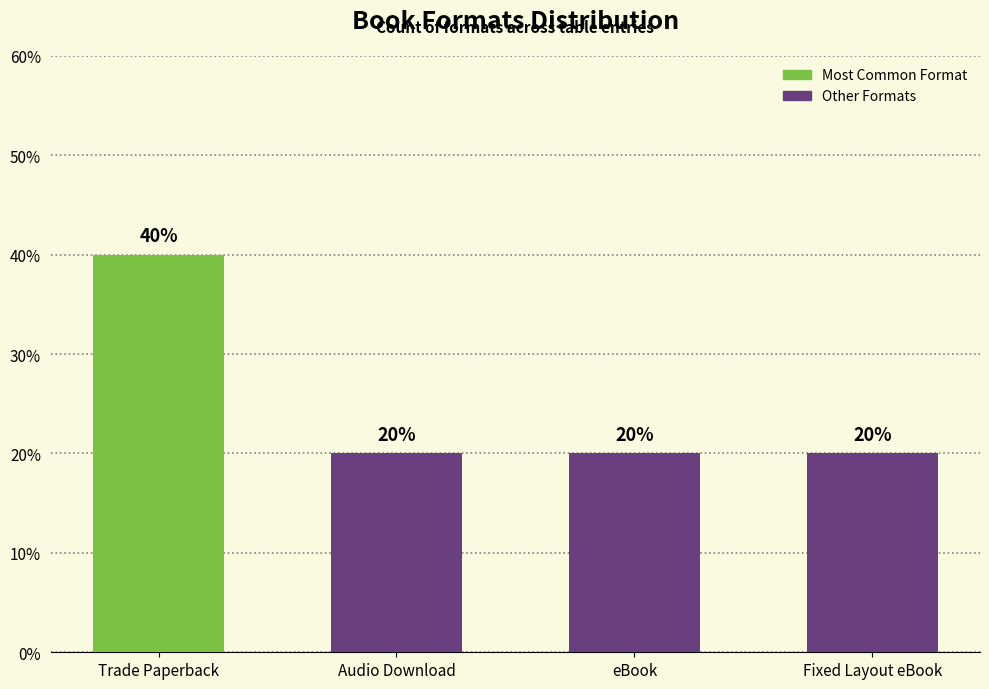

Are the bars horizontal?

No